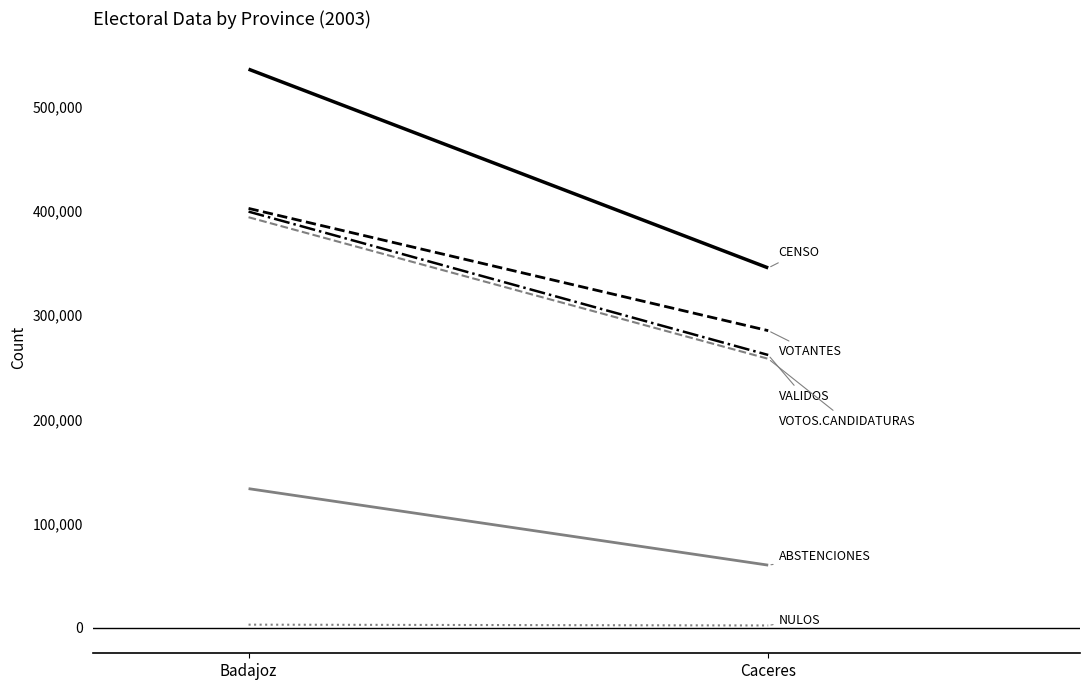

What is the label of the 1st point from the left?

Badajoz